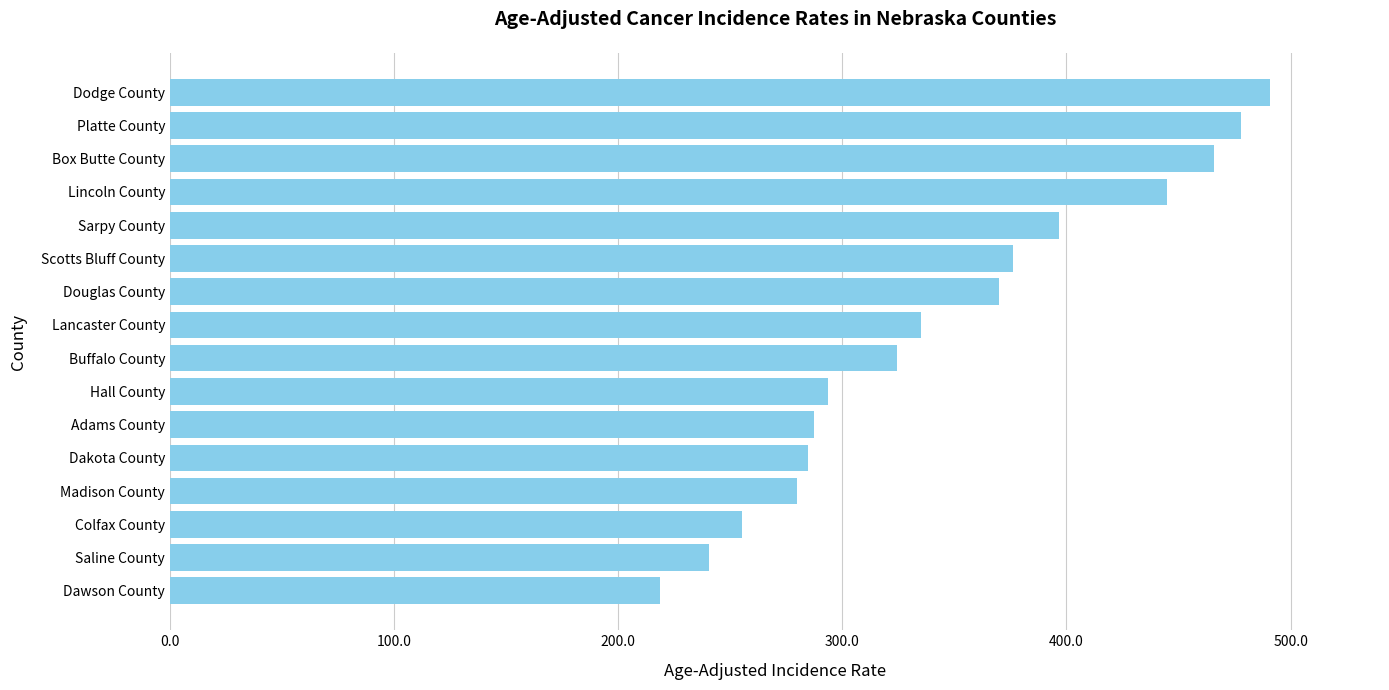

What is the label of the 14th bar from the top?

Colfax County